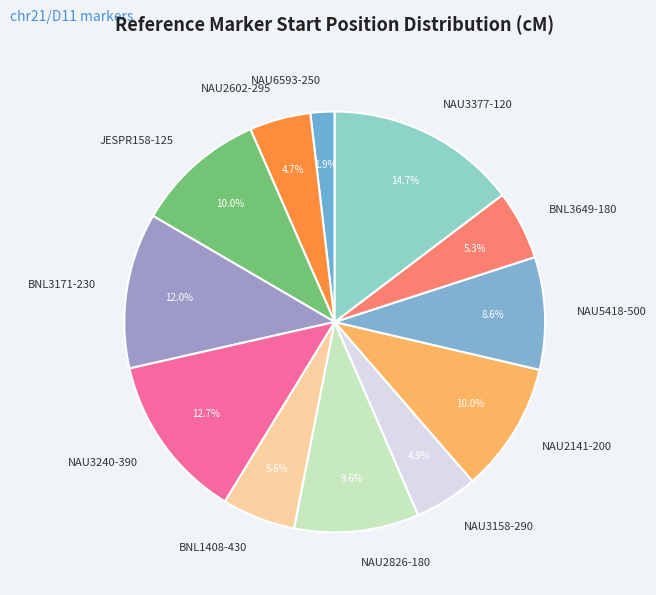

To the nearest percent, what is the combined percentage of NAU2826-180 and NAU3240-390?

22%